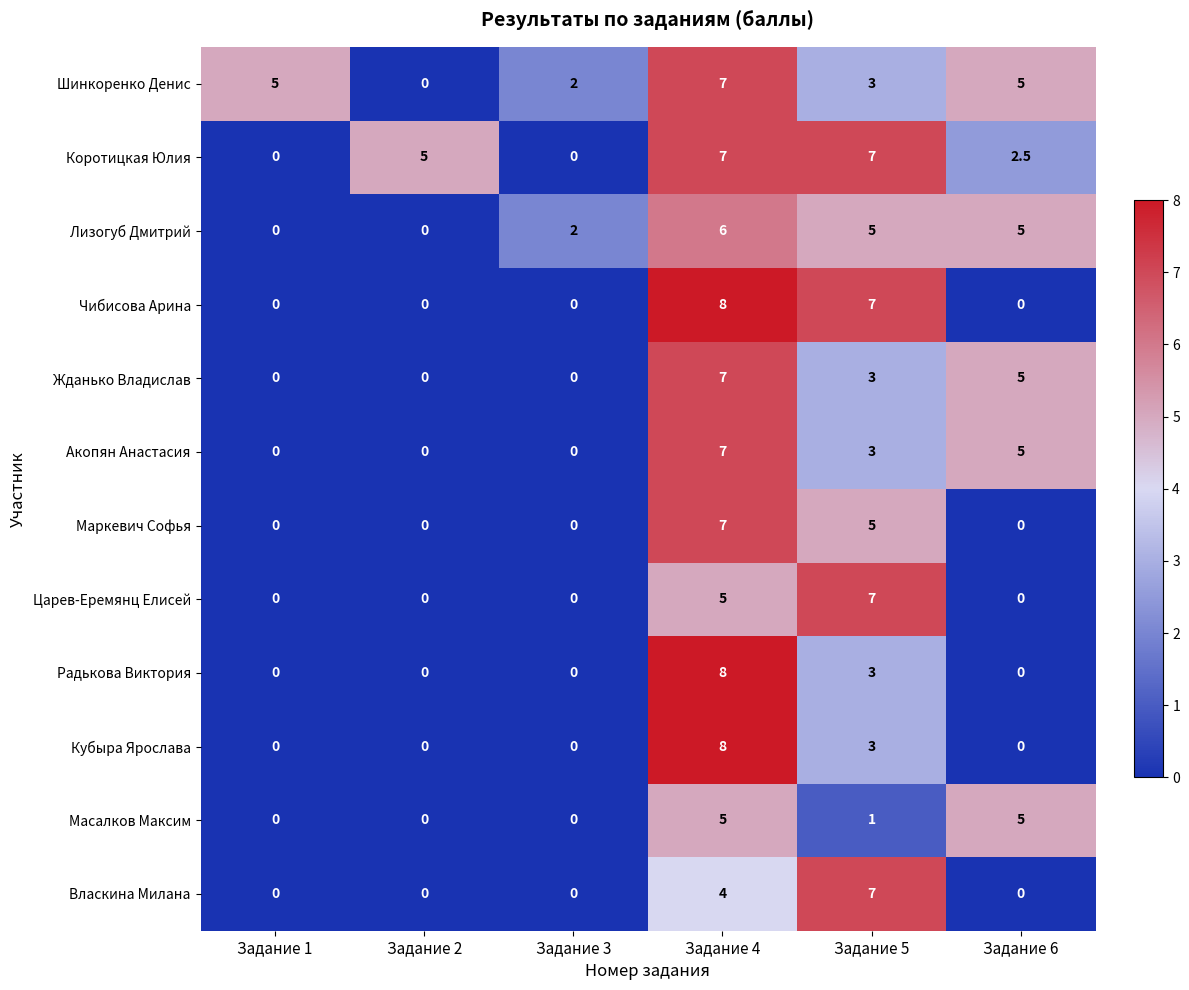

True or false: Жданько Владислав has a value of 8.5 at Задание 6.

False